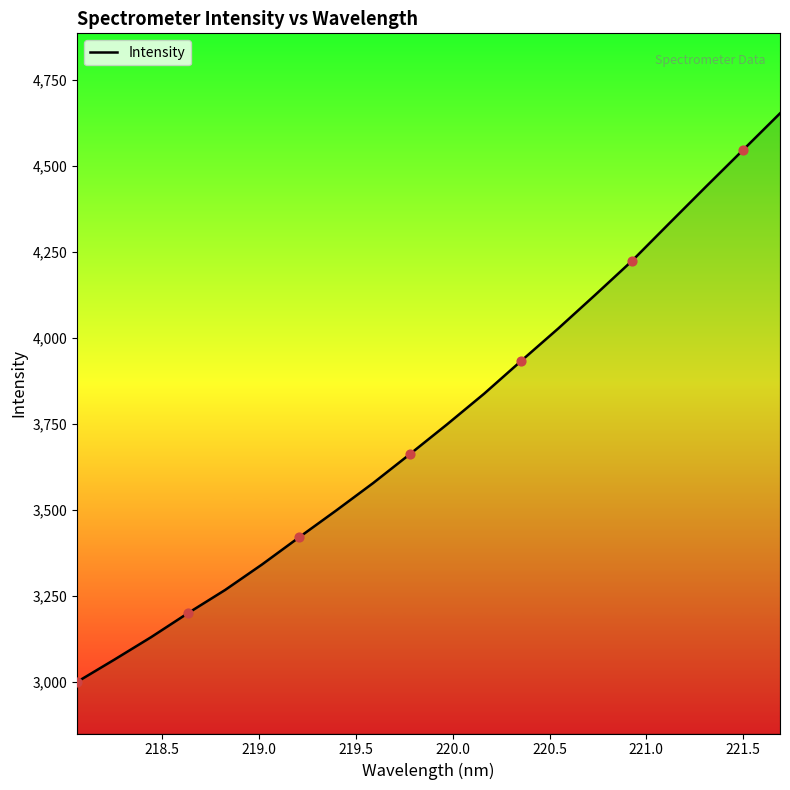

What is the greatest value displayed?

4653.6